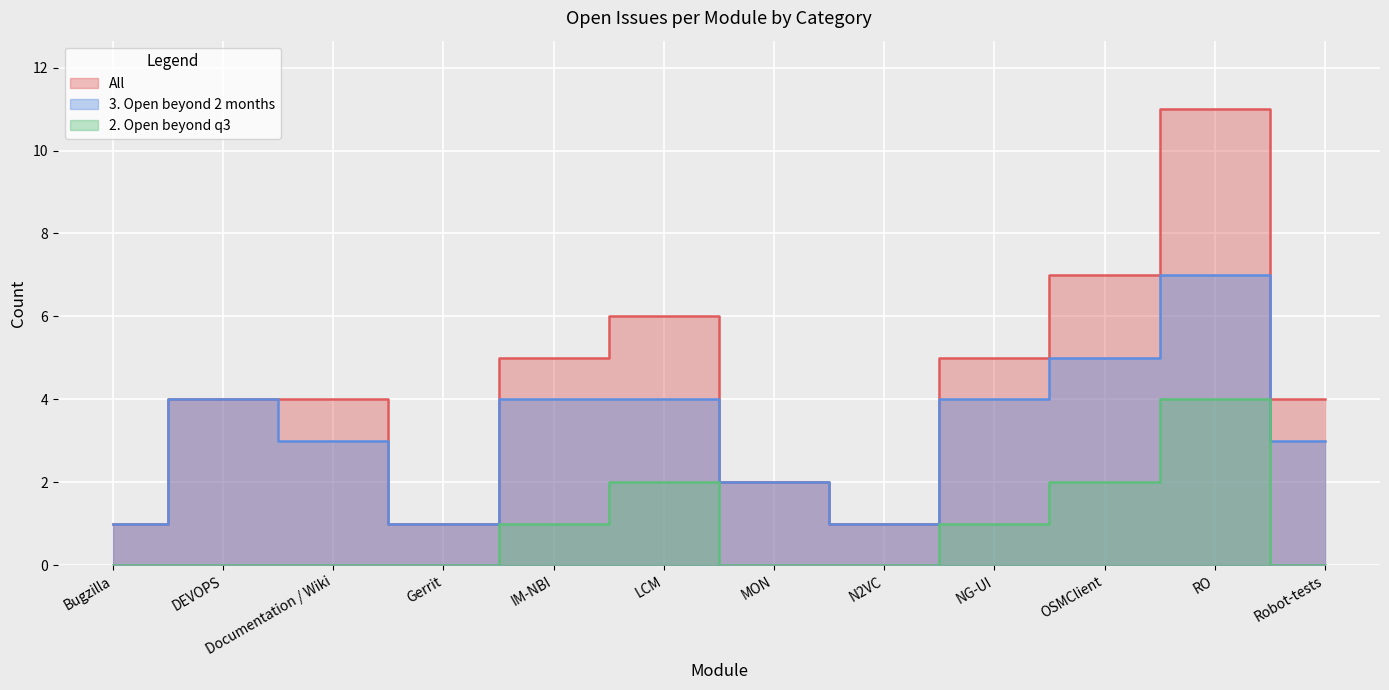

The All series shows 1 at Bugzilla. True or false?

True